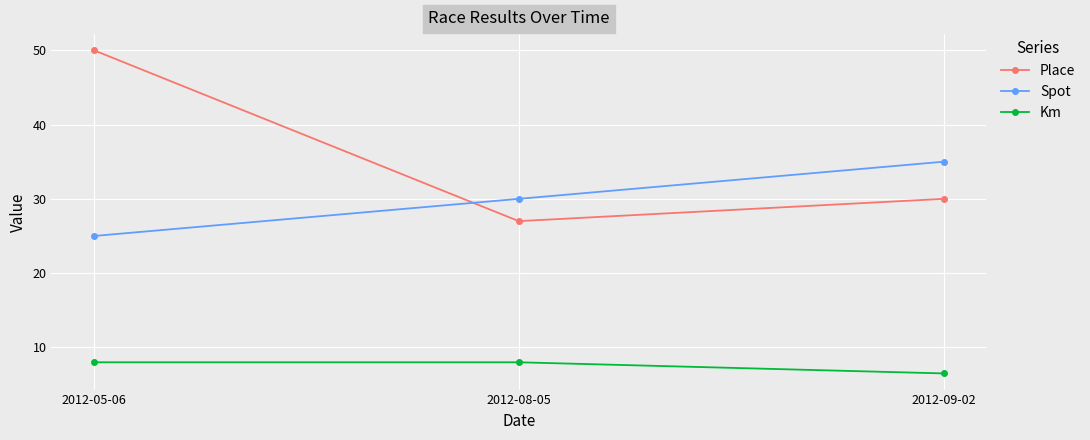

At 2012-08-05, list the series in order from smallest to largest.

Km, Place, Spot